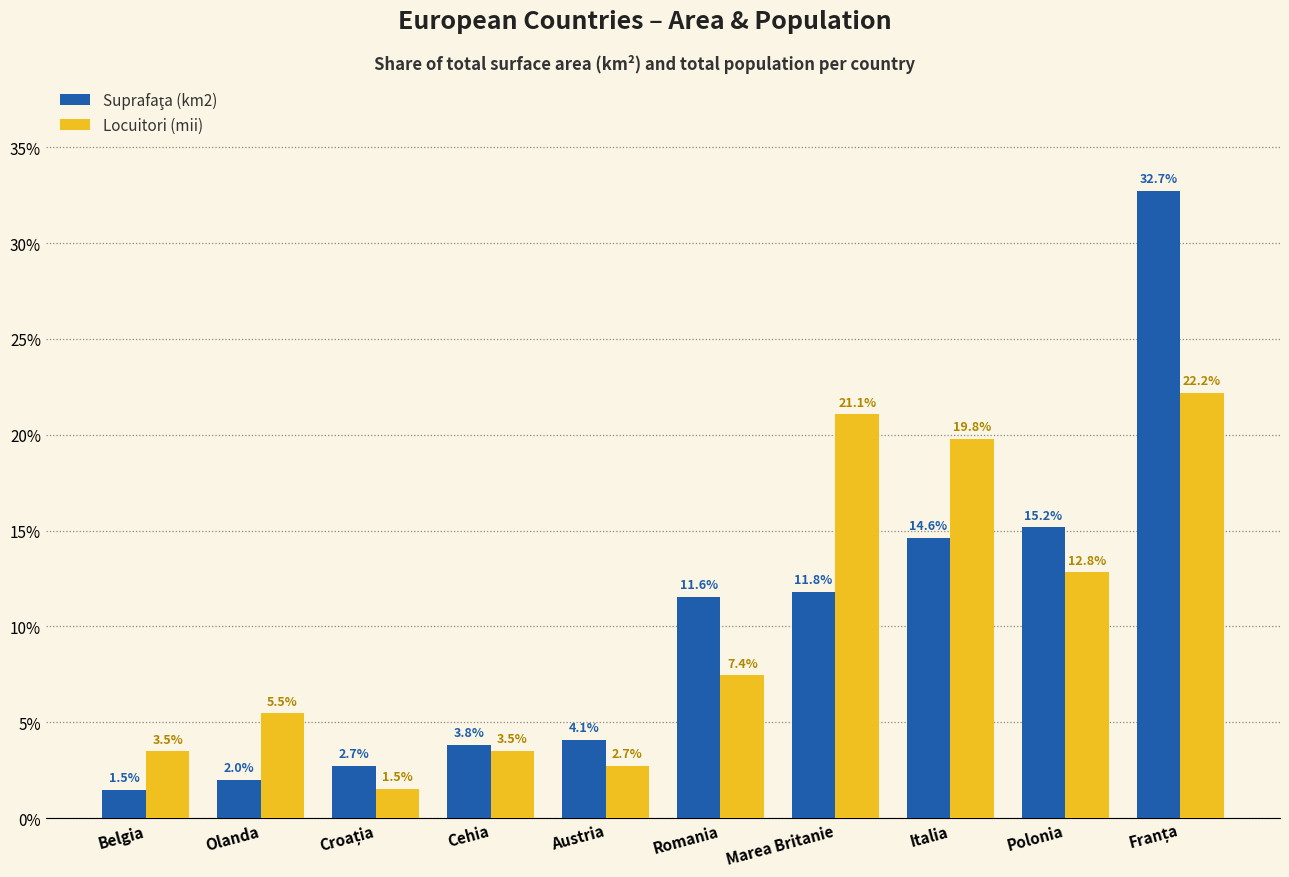

What value does the Locuitori (mii) series have at Olanda?

5.5